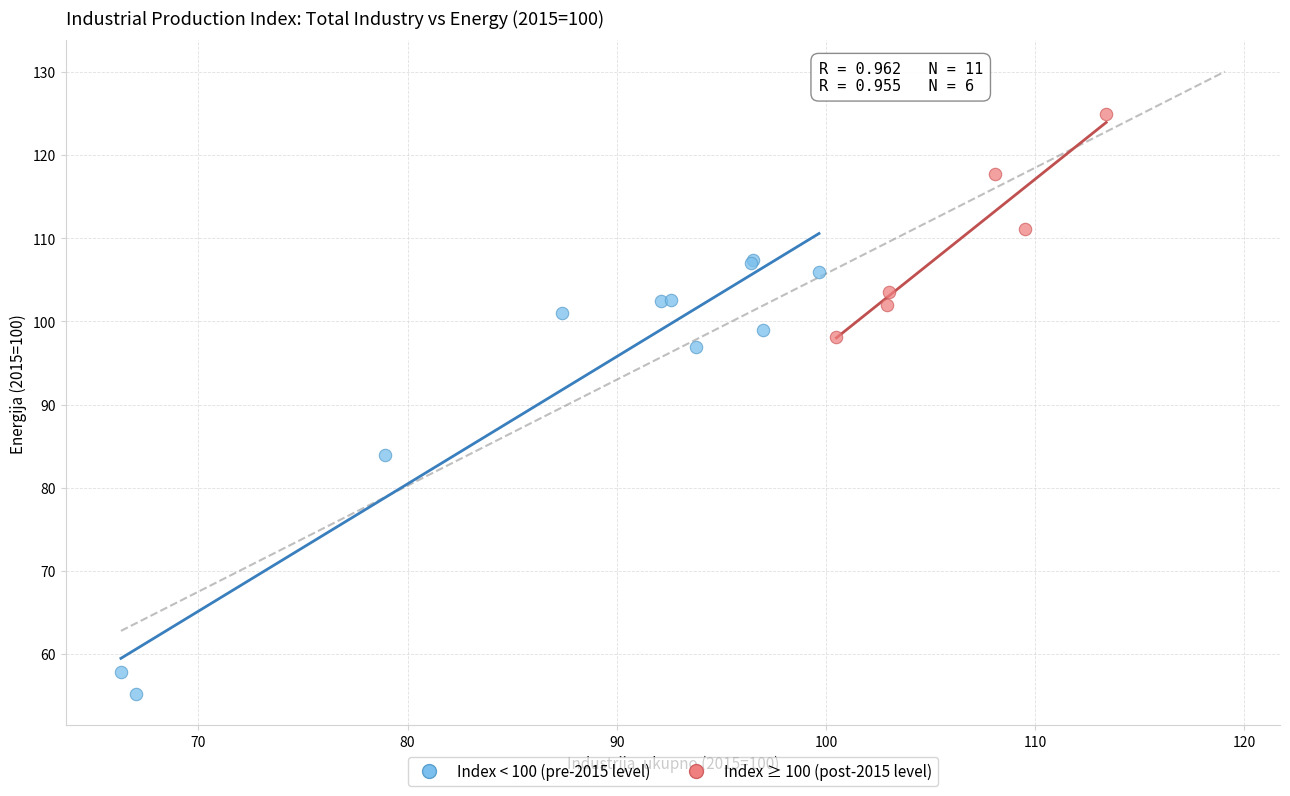

Which series reaches the maximum Y coordinate?

Index ≥ 100 (post-2015 level)